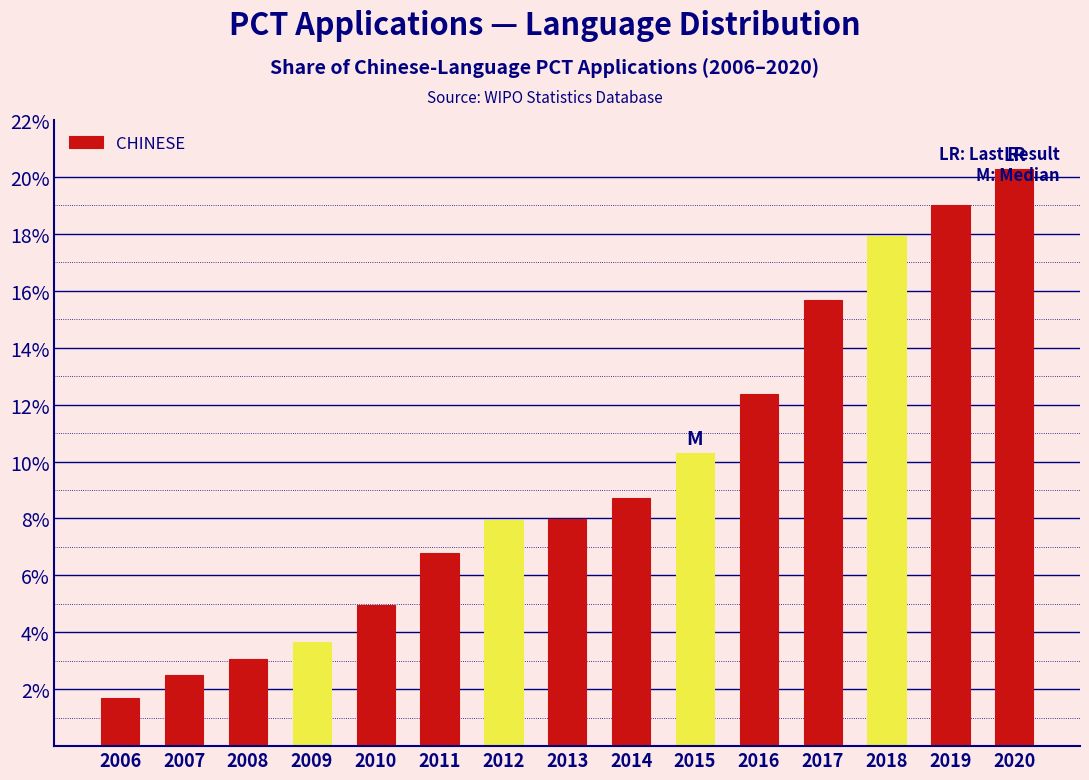

What is the approximate value at 2014?

8.7